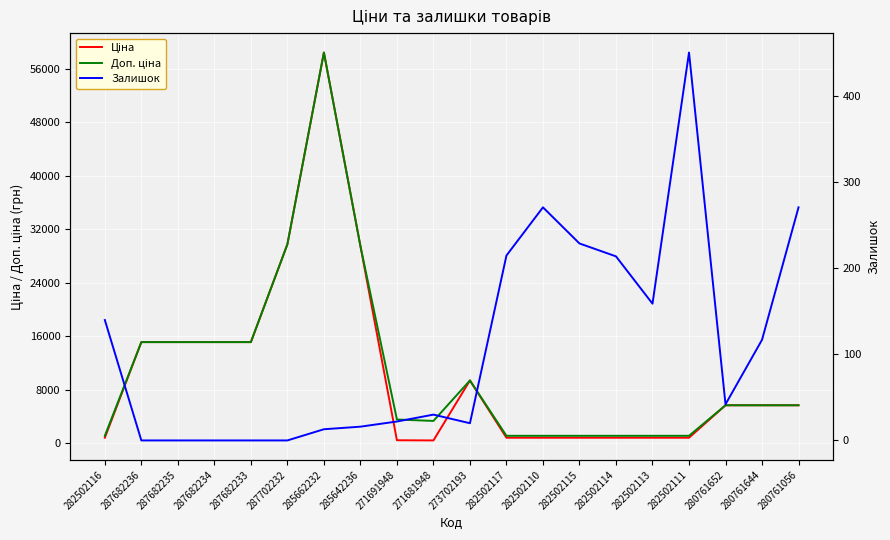

At 271691948, list the series in order from largest to smallest.

Доп. ціна, Ціна, Залишок